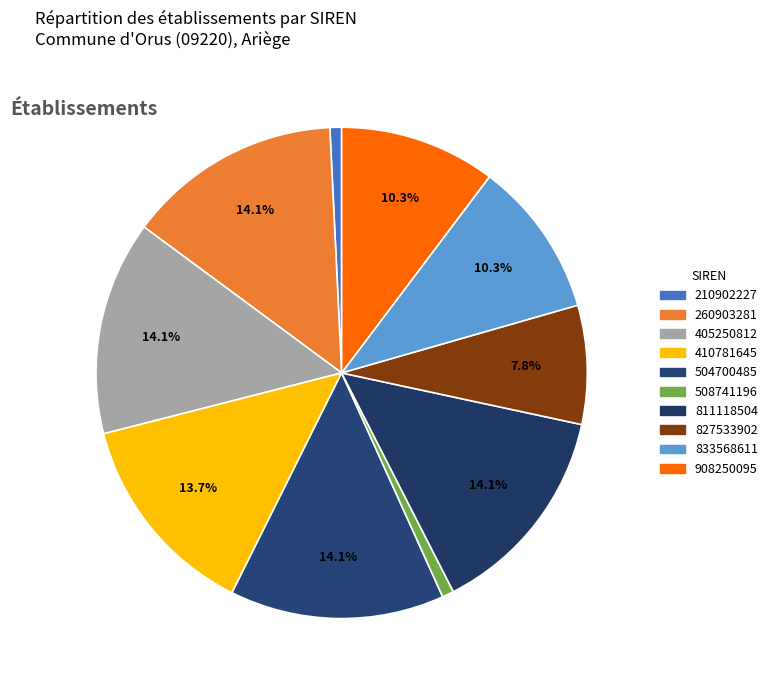

How many segments does this pie chart have?

10